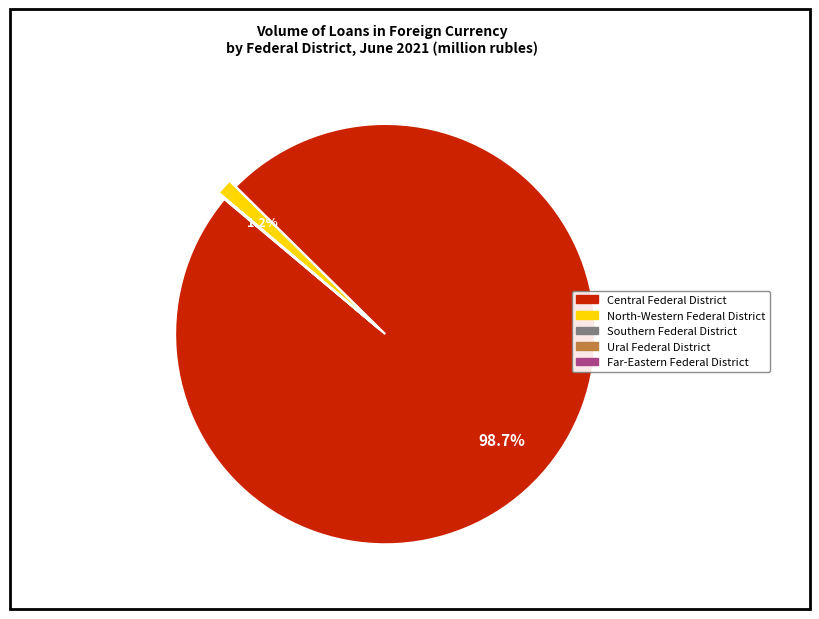

Does any single category account for the majority?

Yes